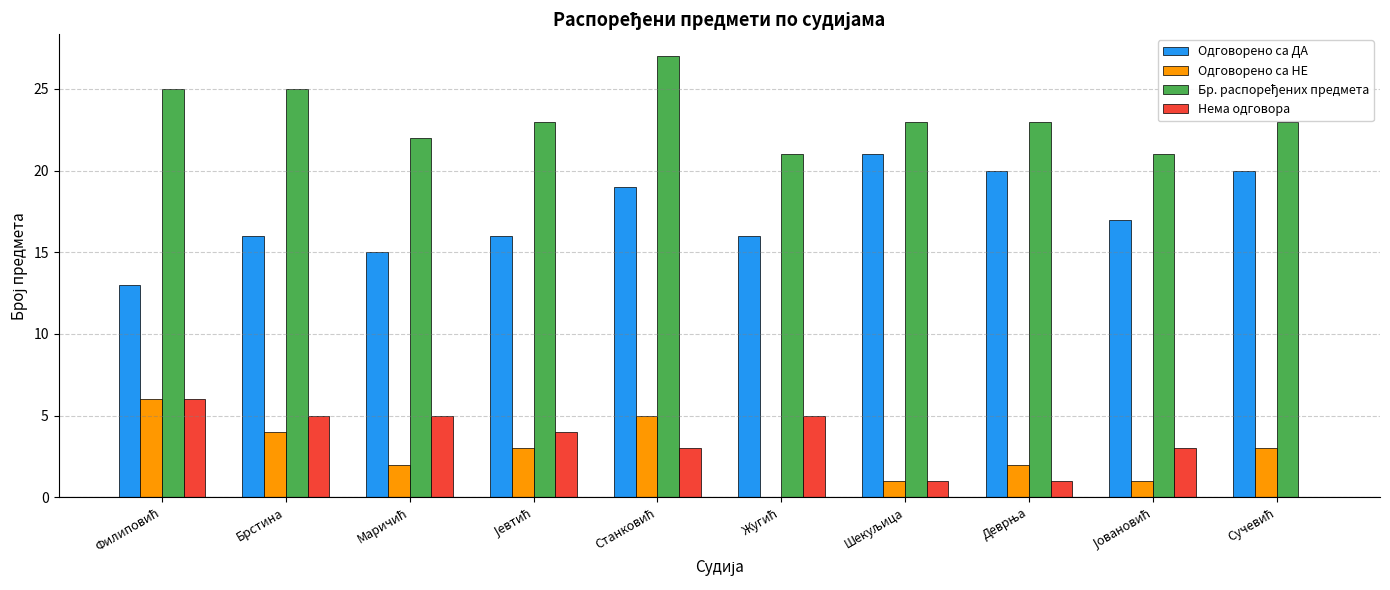

Read the Одговорено са ДА value at Брстина.

16